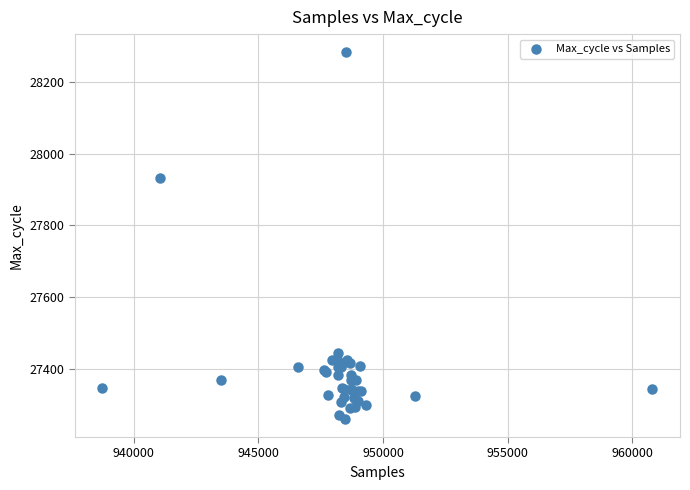

What Y value in the scatter plot is closest to 27771?

27933